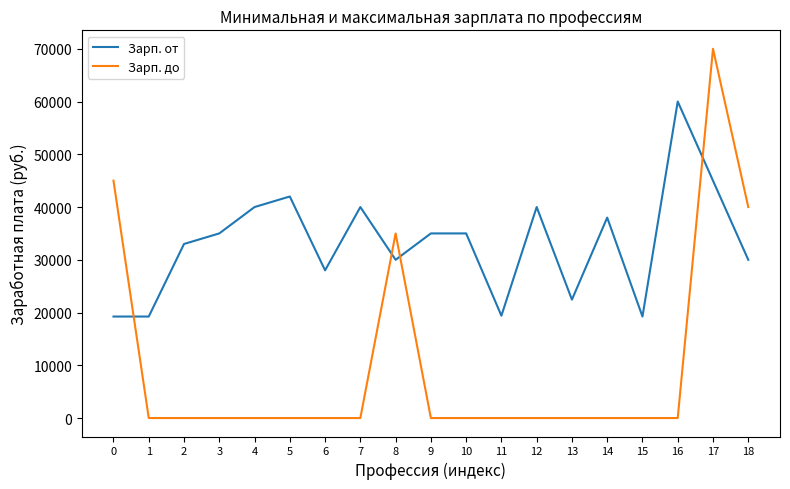

What is the difference between the maximum and minimum values in the Зарп. от series?

40758